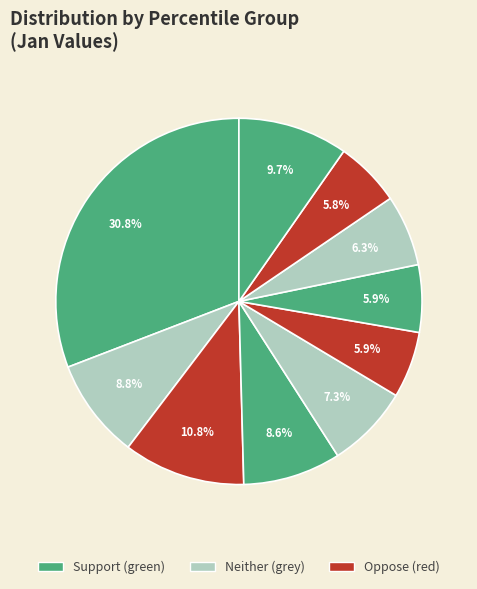

How many segments does this pie chart have?

10